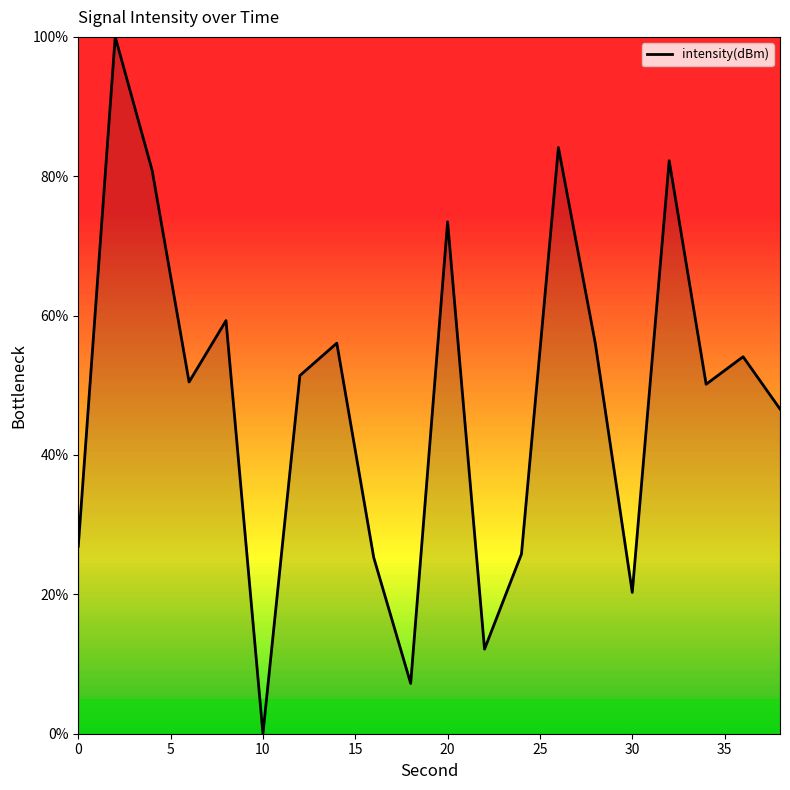

What is the difference between the maximum and minimum values?

100.0